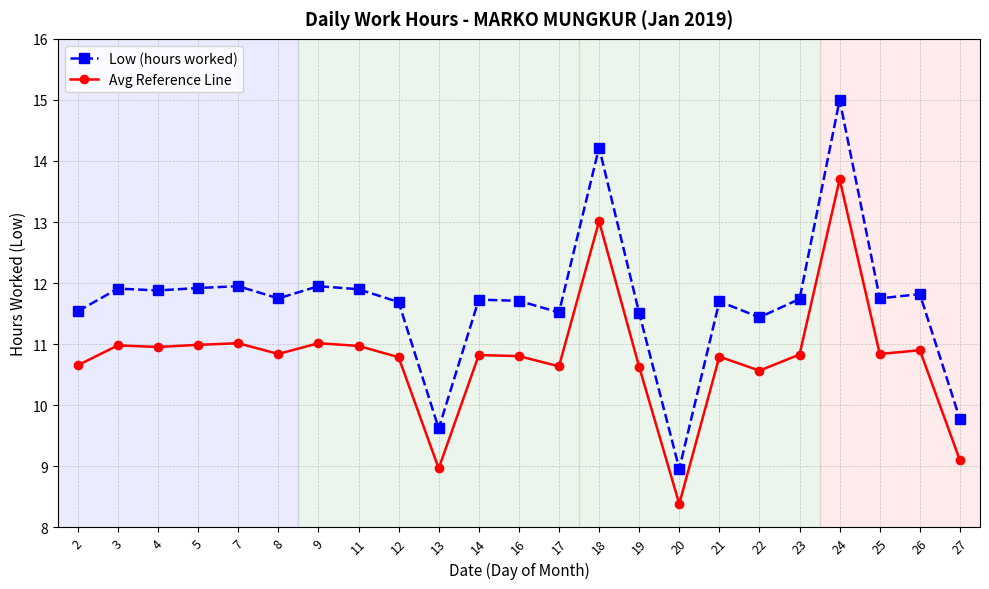

What is the value of the Avg Reference Line point at the 21st from the left?

10.8